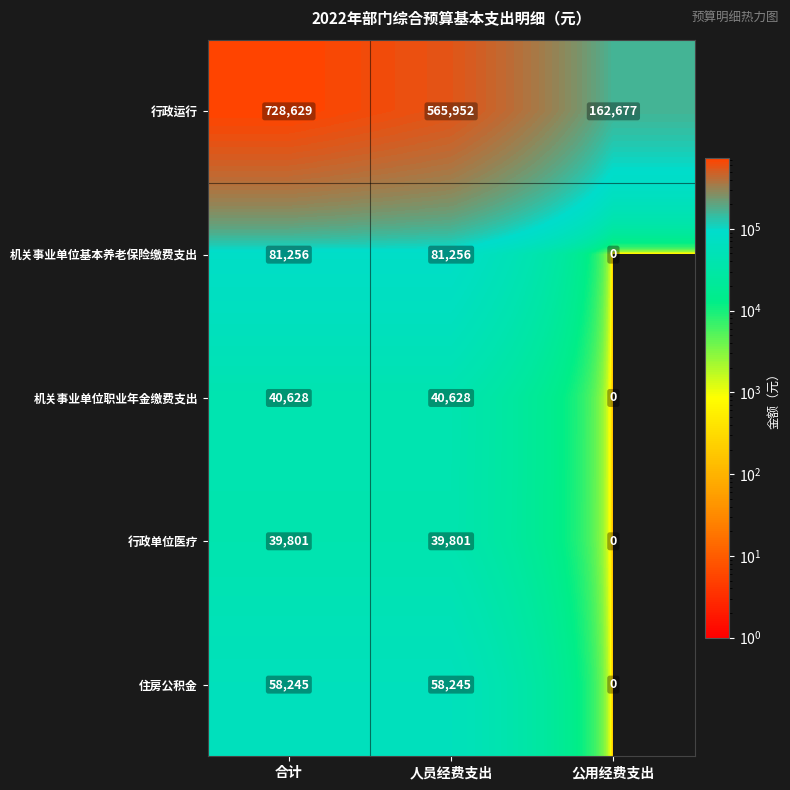

Reading left to right, transcribe all the data shown in this chart.

行政运行: 728629	565952	162677
机关事业单位基本养老保险缴费支出: 81256	81256	0
机关事业单位职业年金缴费支出: 40628	40628	0
行政单位医疗: 39801	39801	0
住房公积金: 58245	58245	0